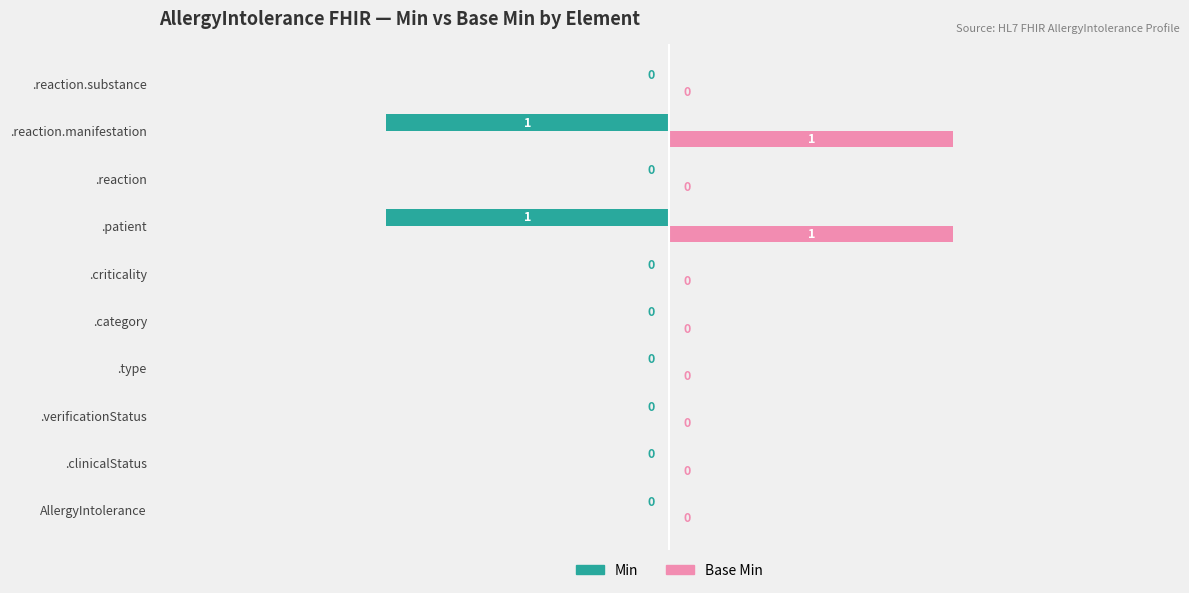

What is the greatest value displayed?

1